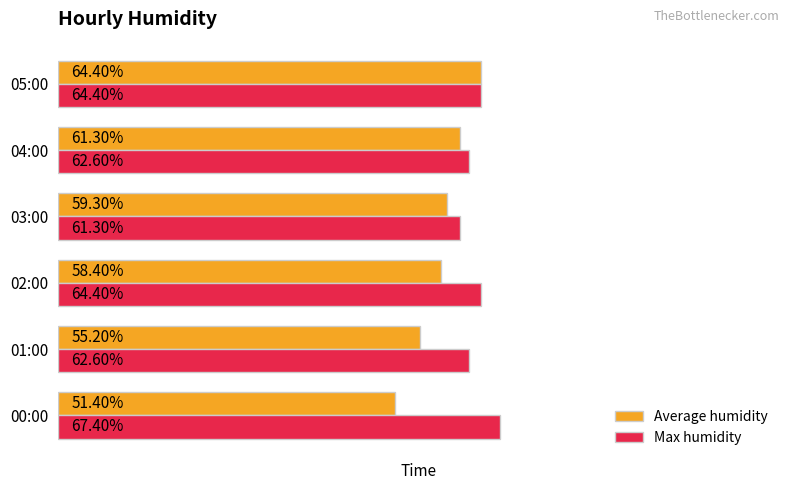

Rank the series at 04:00 from highest to lowest value.

Max humidity, Average humidity